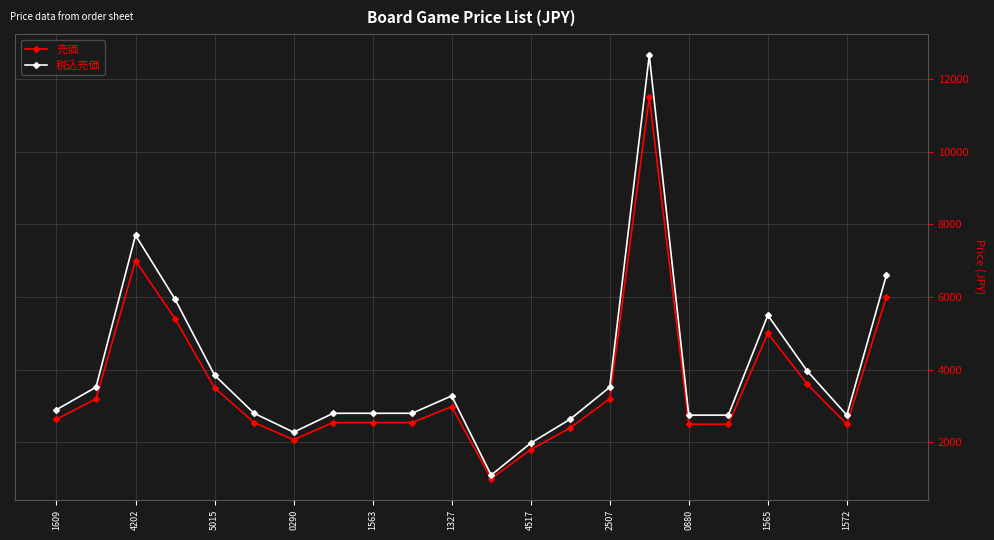

What is the smallest value displayed?

1000